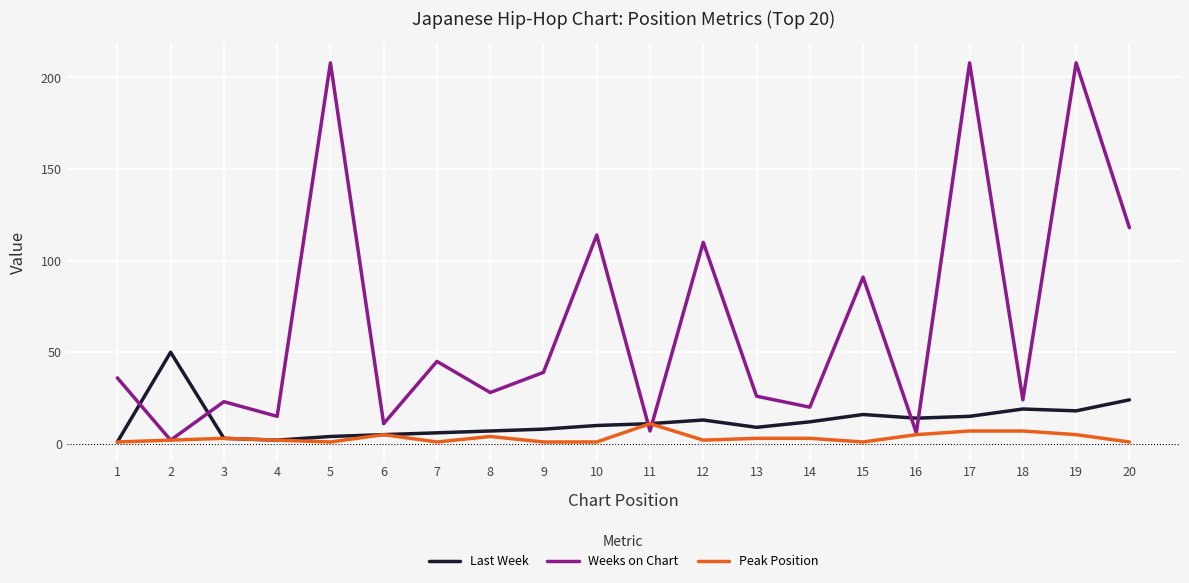

What is the maximum value for Weeks on Chart?

208